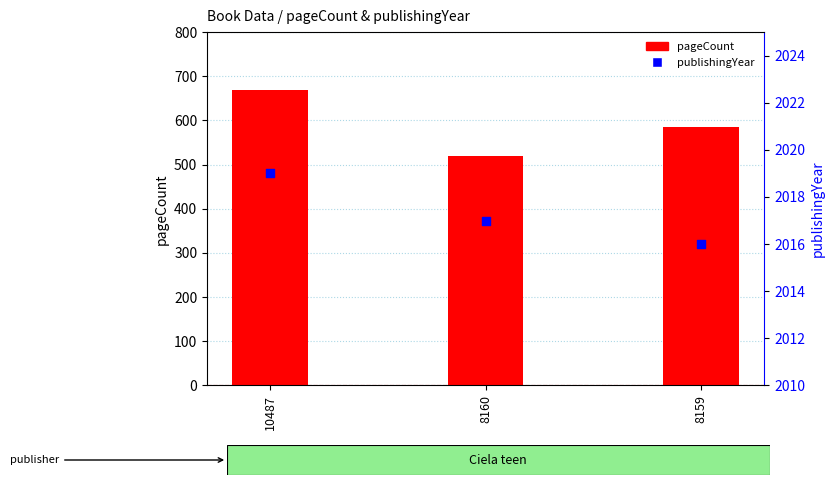

What are all the series names shown in the legend?

pageCount, publishingYear